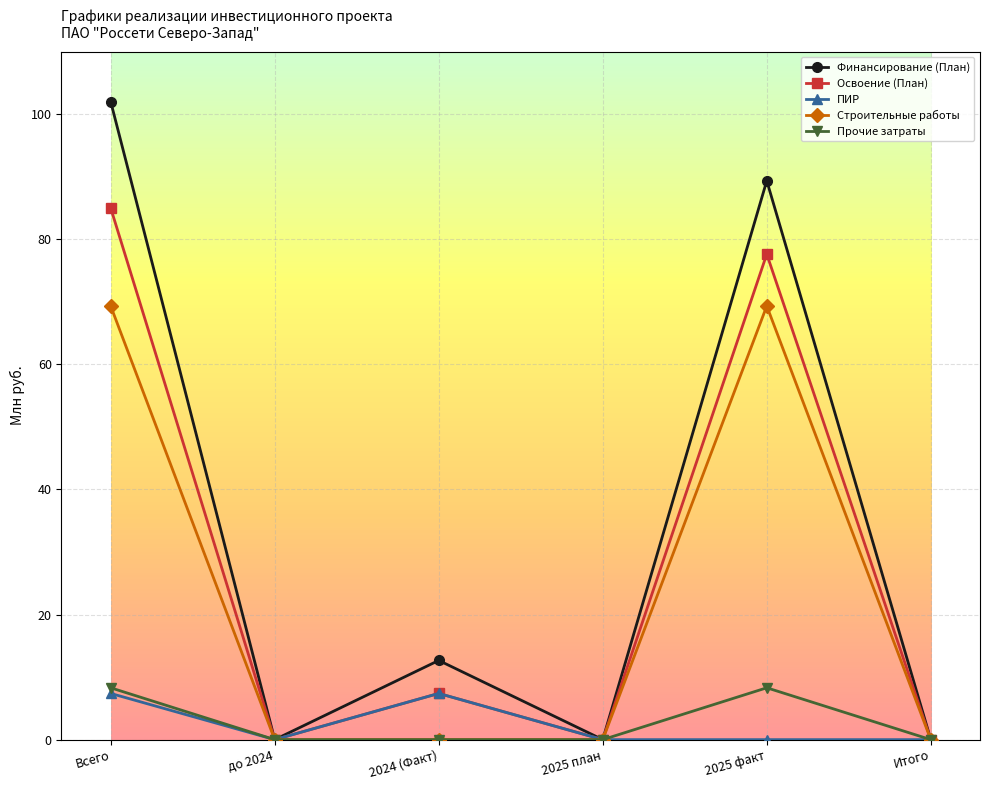

The value of ПИР at 2024 (Факт) is 7.4. True or false?

True